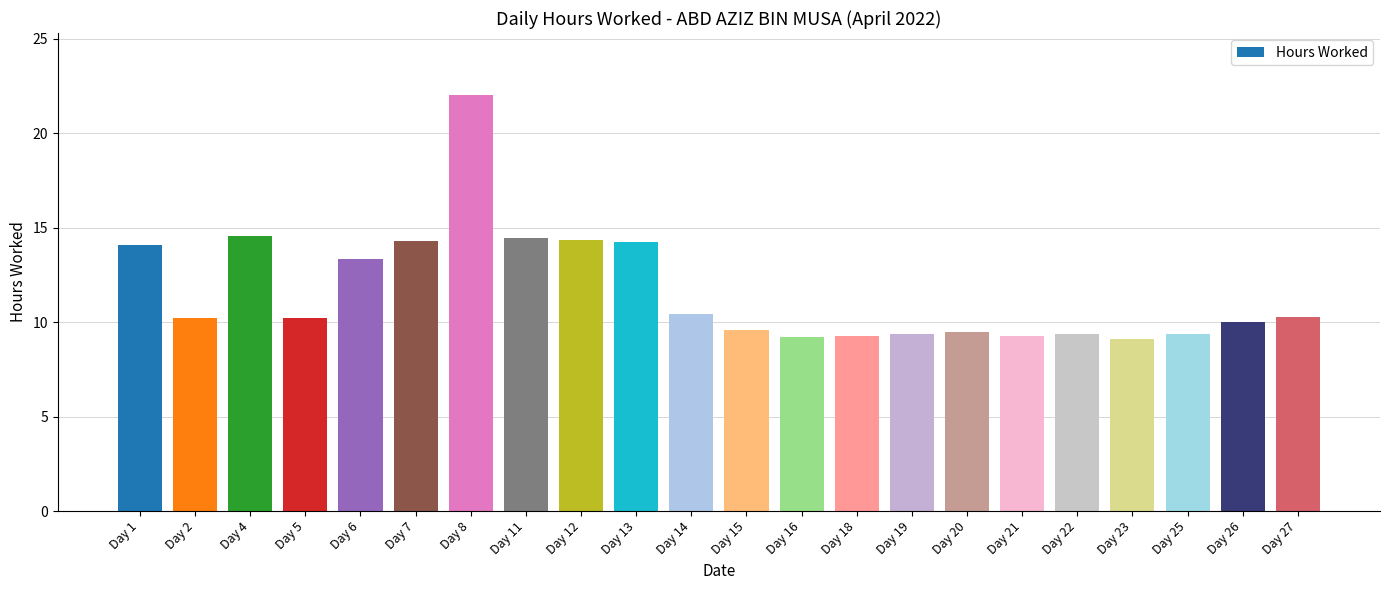

What is the greatest value displayed?

22.0